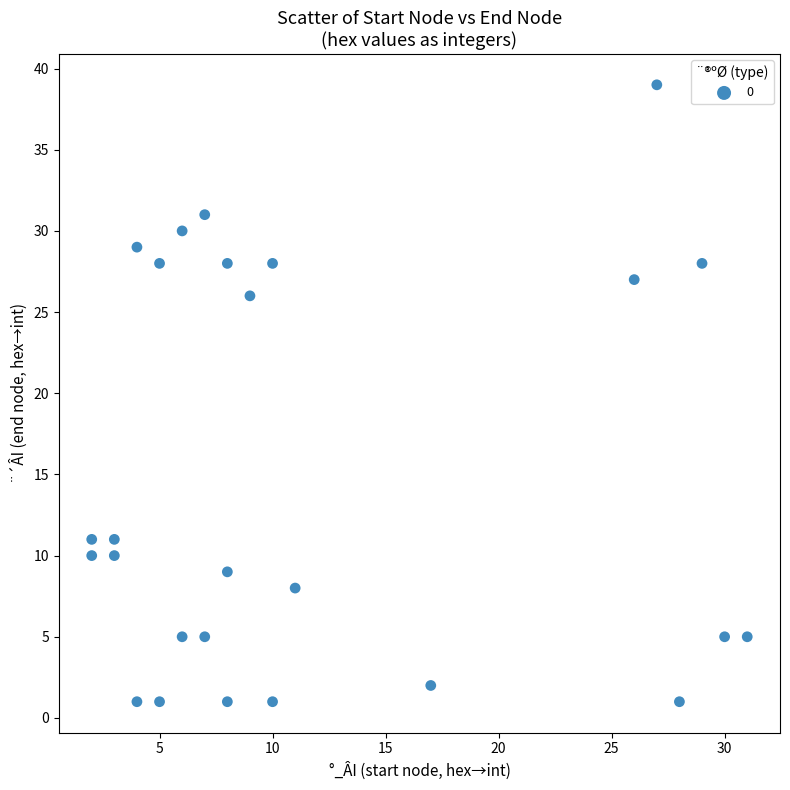

What is the range of Y values (max minus min)?

38